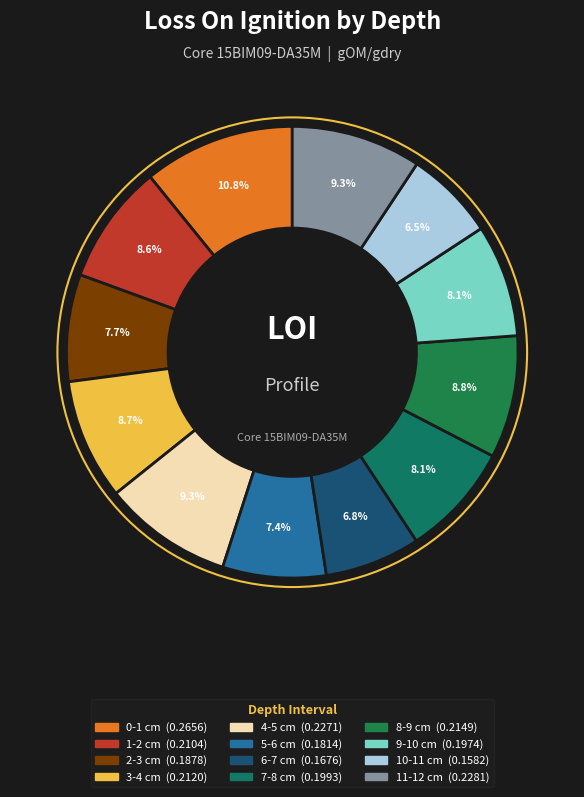

What is the smallest slice in the pie chart?

10-11 cm